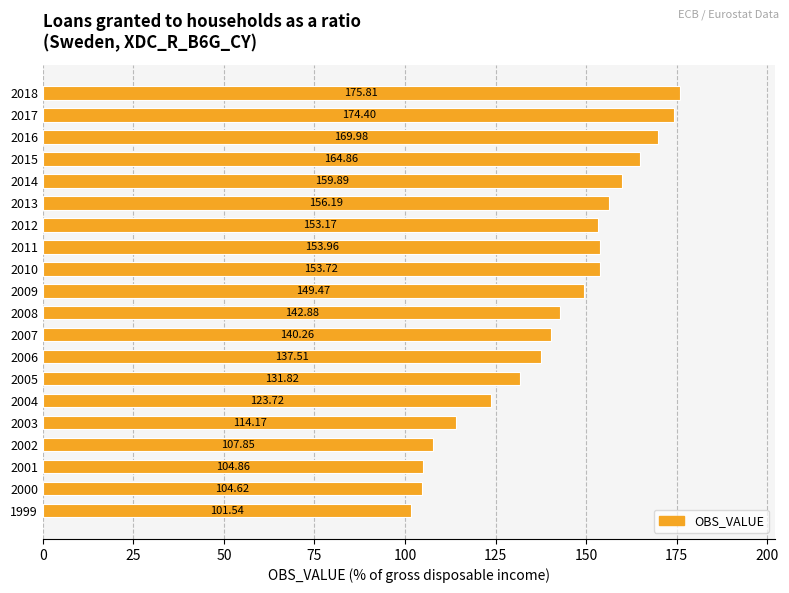

How many data points are less than 149?

10